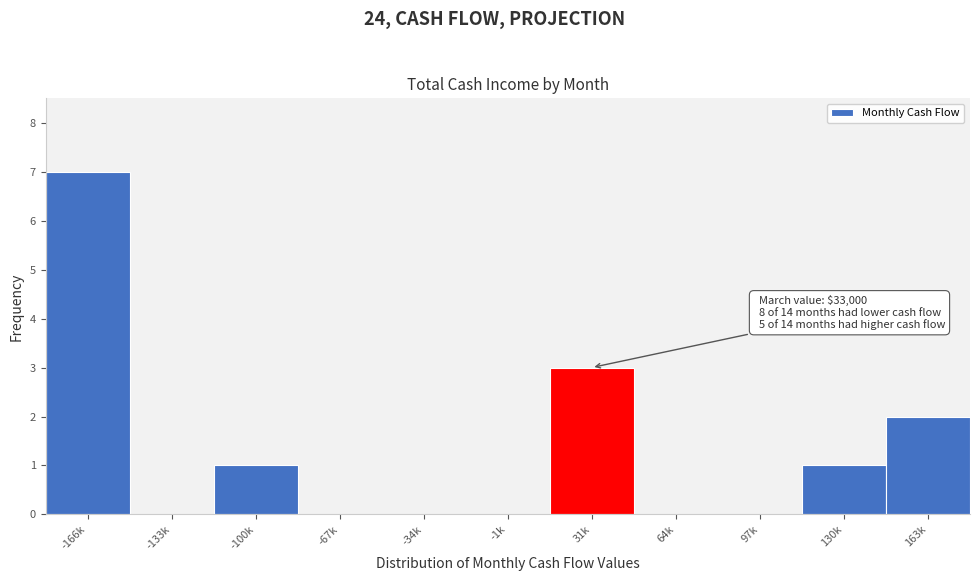

Reading left to right, list all the values displayed in this chart.

-166k=7	-133k=0	-100k=1	-67k=0	-34k=0	-1k=0	31k=3	64k=0	97k=0	130k=1	163k=2